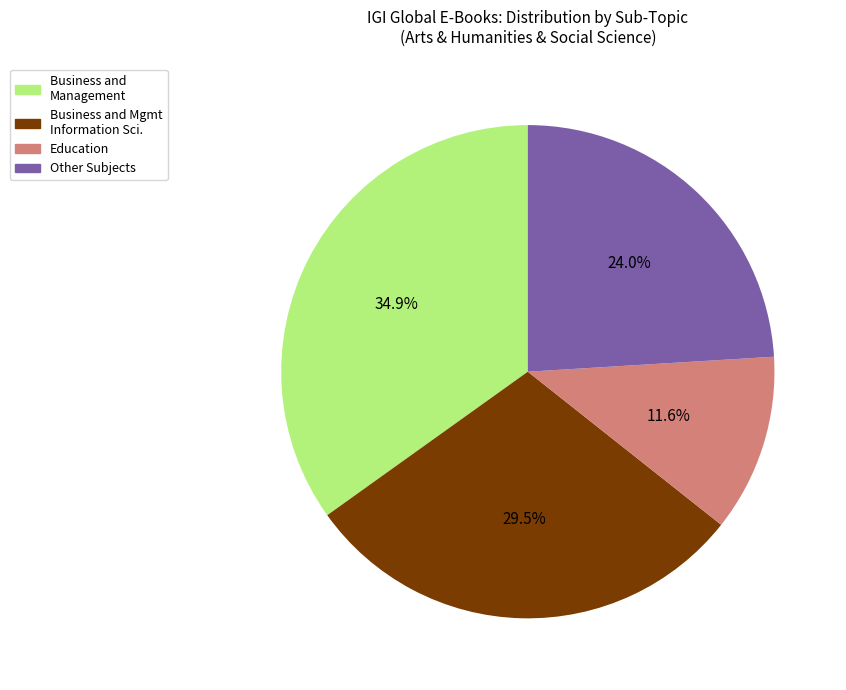

To the nearest percent, what is the average slice percentage?

25%